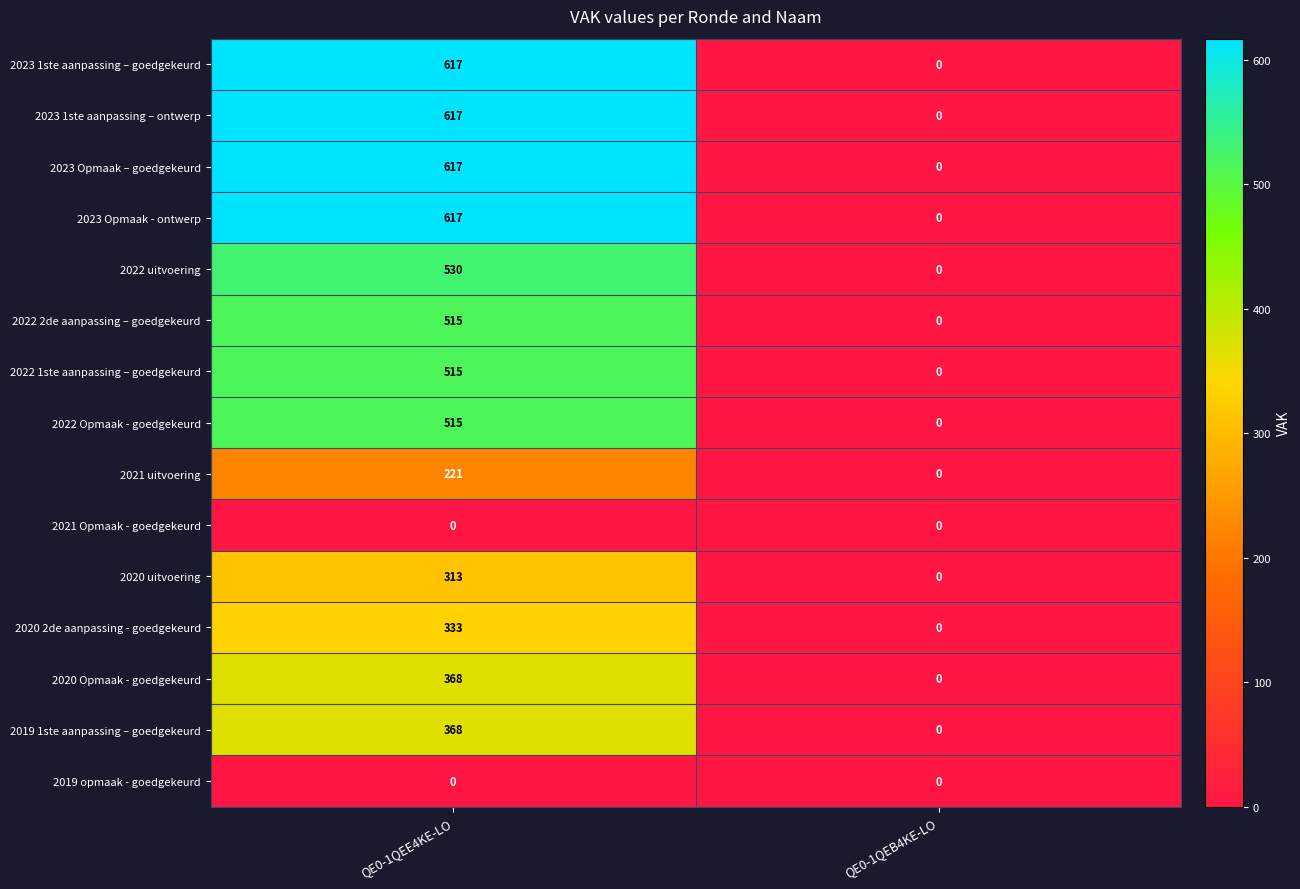

Rank the categories by 2022 uitvoering value from highest to lowest.

QE0-1QEE4KE-LO, QE0-1QEB4KE-LO